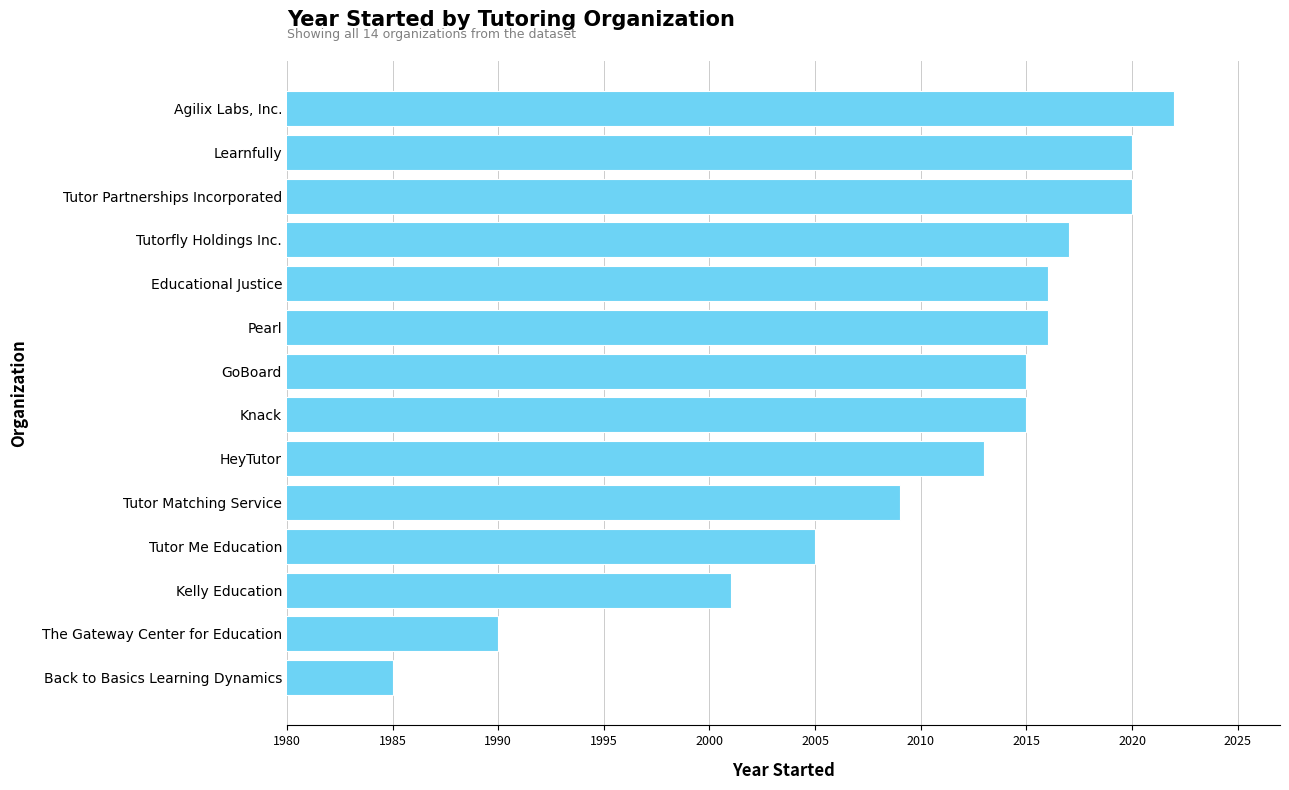

Which label corresponds to the smallest value in the chart?

Back to Basics Learning Dynamics